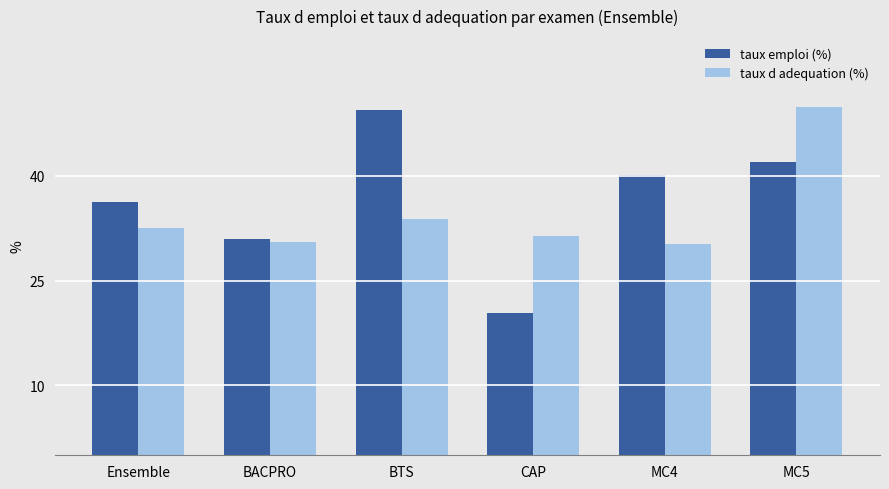

Count the number of categories in the chart.

6